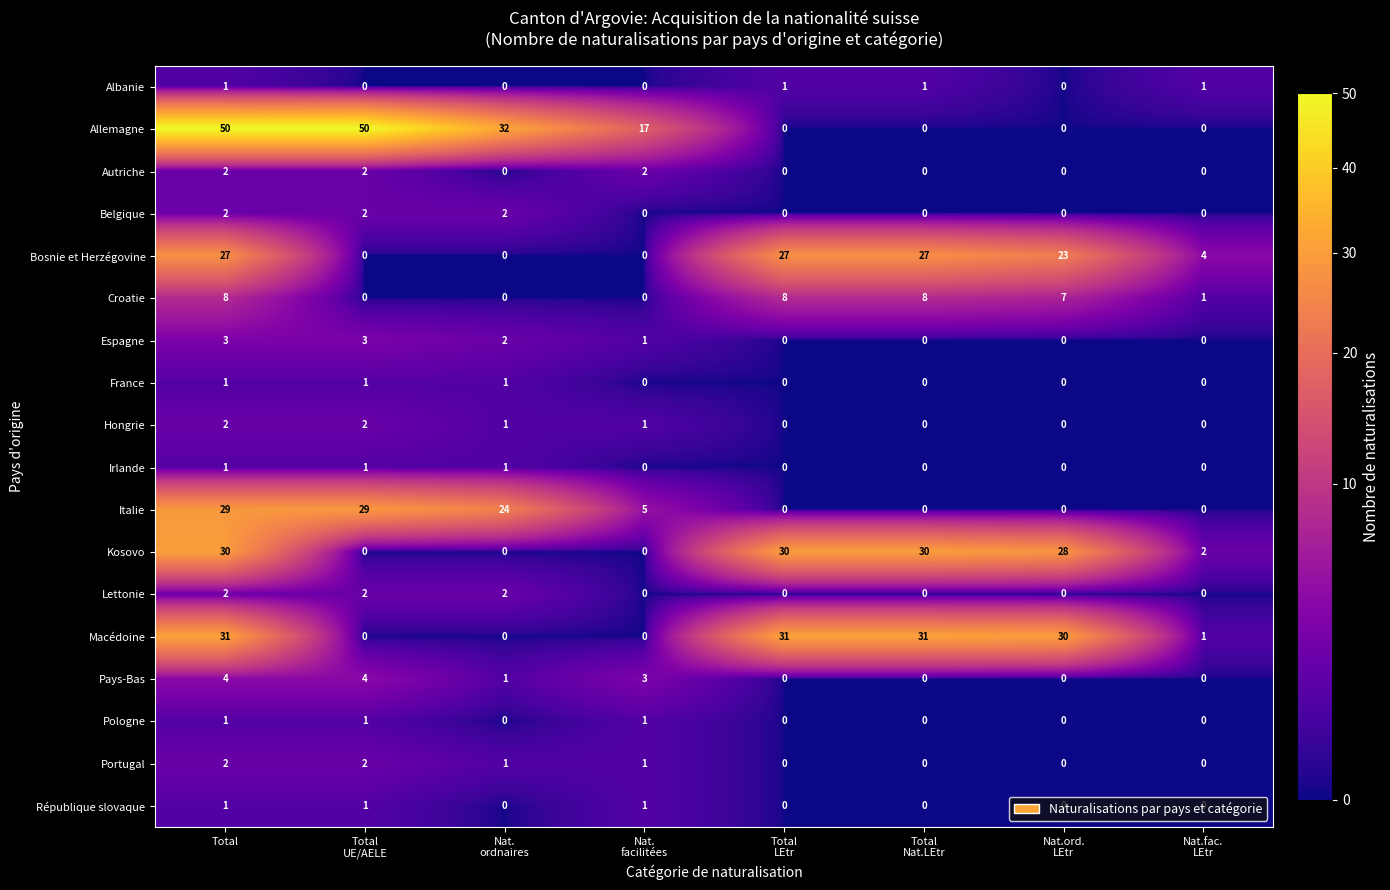

What is the sum of all Pays-Bas values?

12